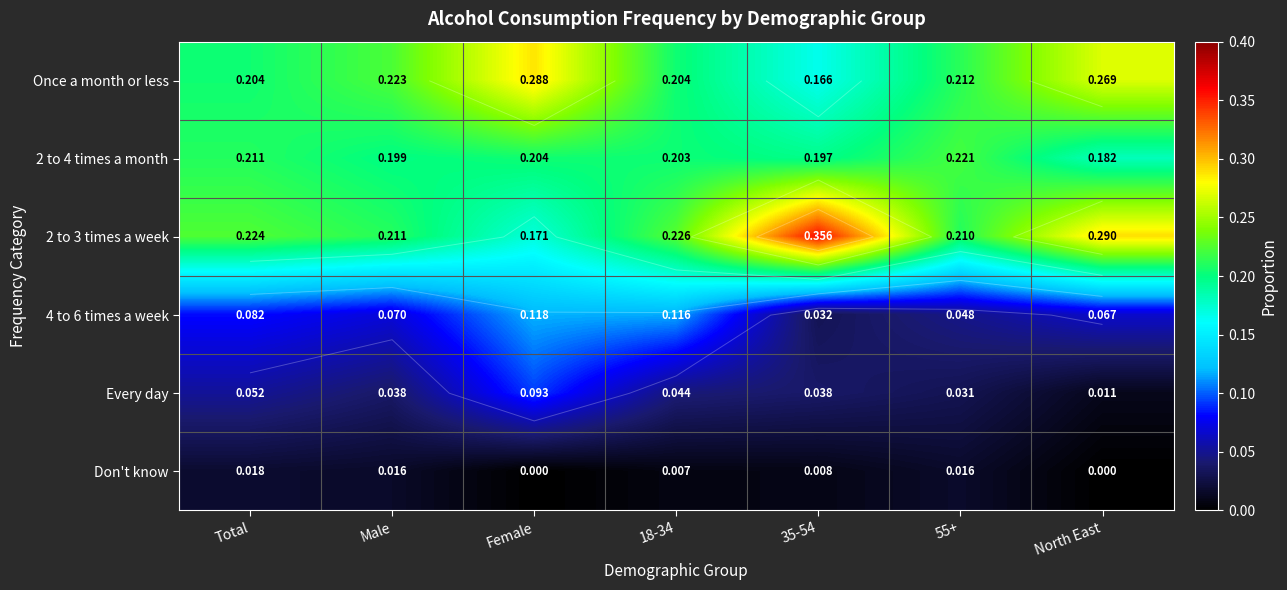

The 2 to 4 times a month series shows 0.2 at 55+. True or false?

True